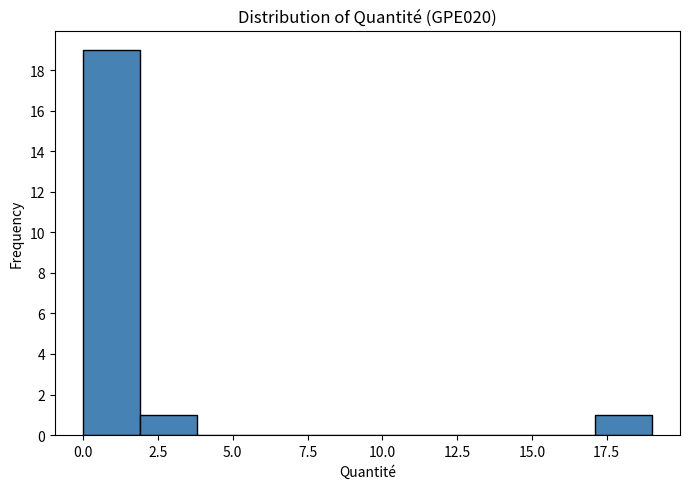

Around what value on the x-axis is the tallest bar? Give the approximate position of its centre, as read against the axis.

1.0